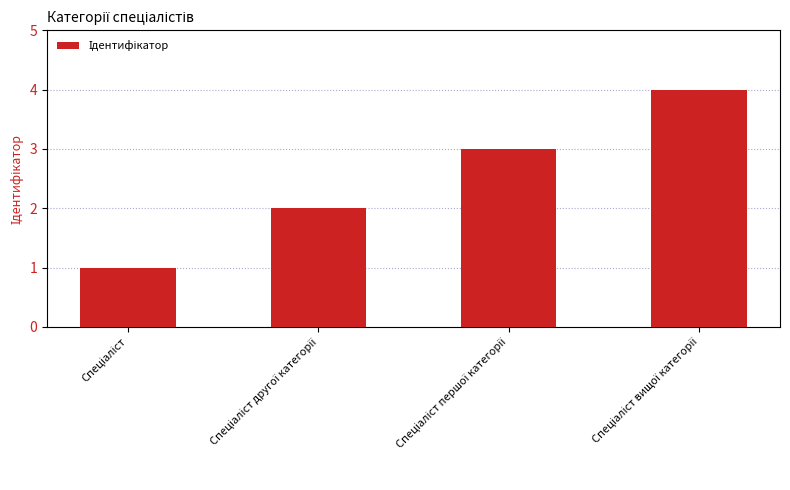

How many data points are less than 3?

2